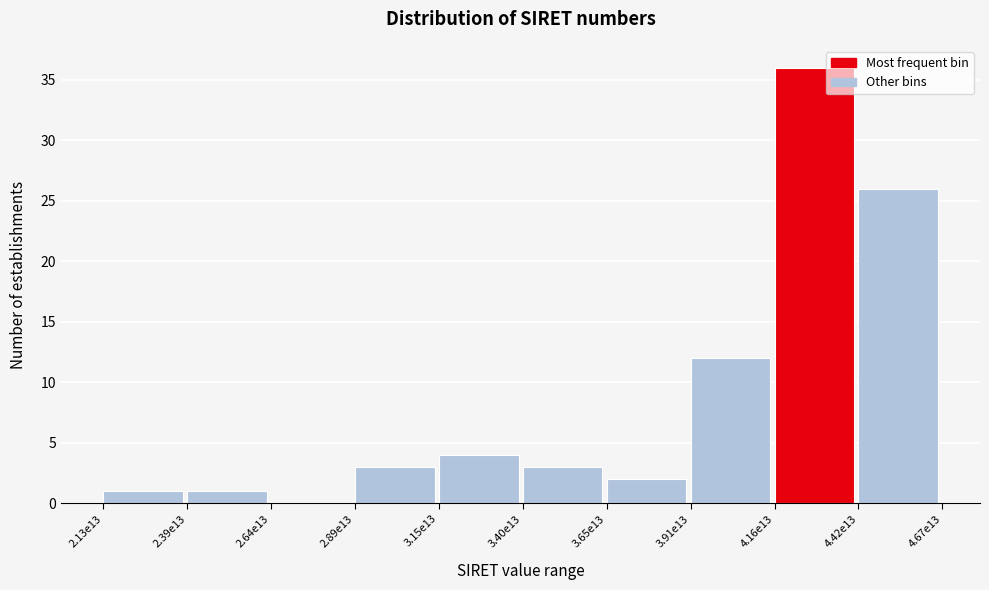

Reading right to left, what are all the values shown in this chart?

4.42e13=26	4.16e13=36	3.91e13=12	3.65e13=2	3.40e13=3	3.15e13=4	2.89e13=3	2.64e13=0	2.39e13=1	2.13e13=1